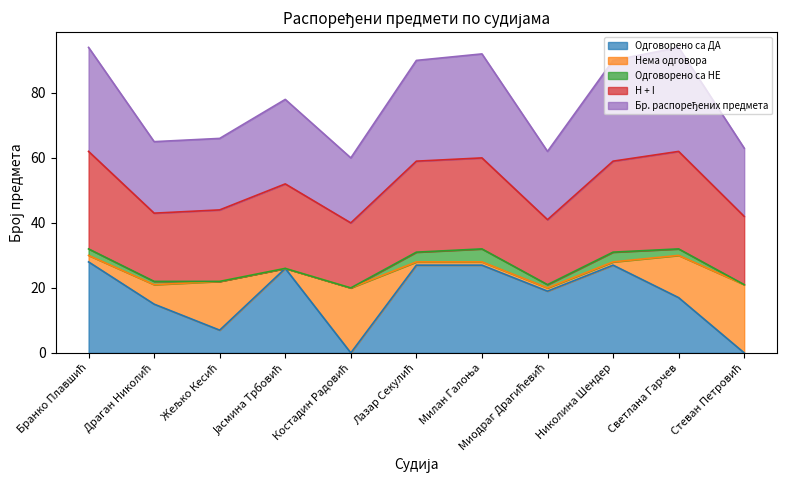

Between Стеван Петровић and Светлана Гарчев, which is larger?

Светлана Гарчев